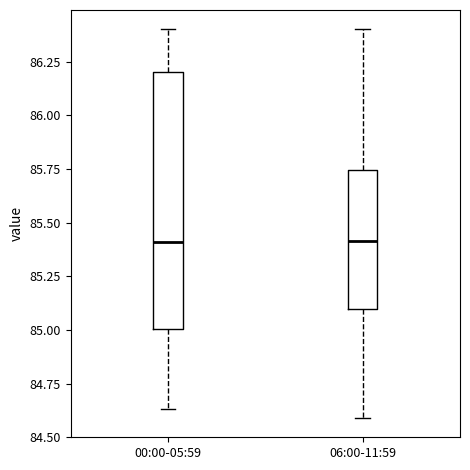

Reading left to right, transcribe this box plot: for each box, give where its median line is, the range the box spans, and where its two whiskers end, as read against the y-axis. The values are not printed on the chart, so give them approximately, as read against the axis.

00:00-05:59: median 85.40, box 85.00 to 86.20, whiskers 84.65 to 86.40
06:00-11:59: median 85.40, box 85.10 to 85.75, whiskers 84.60 to 86.40